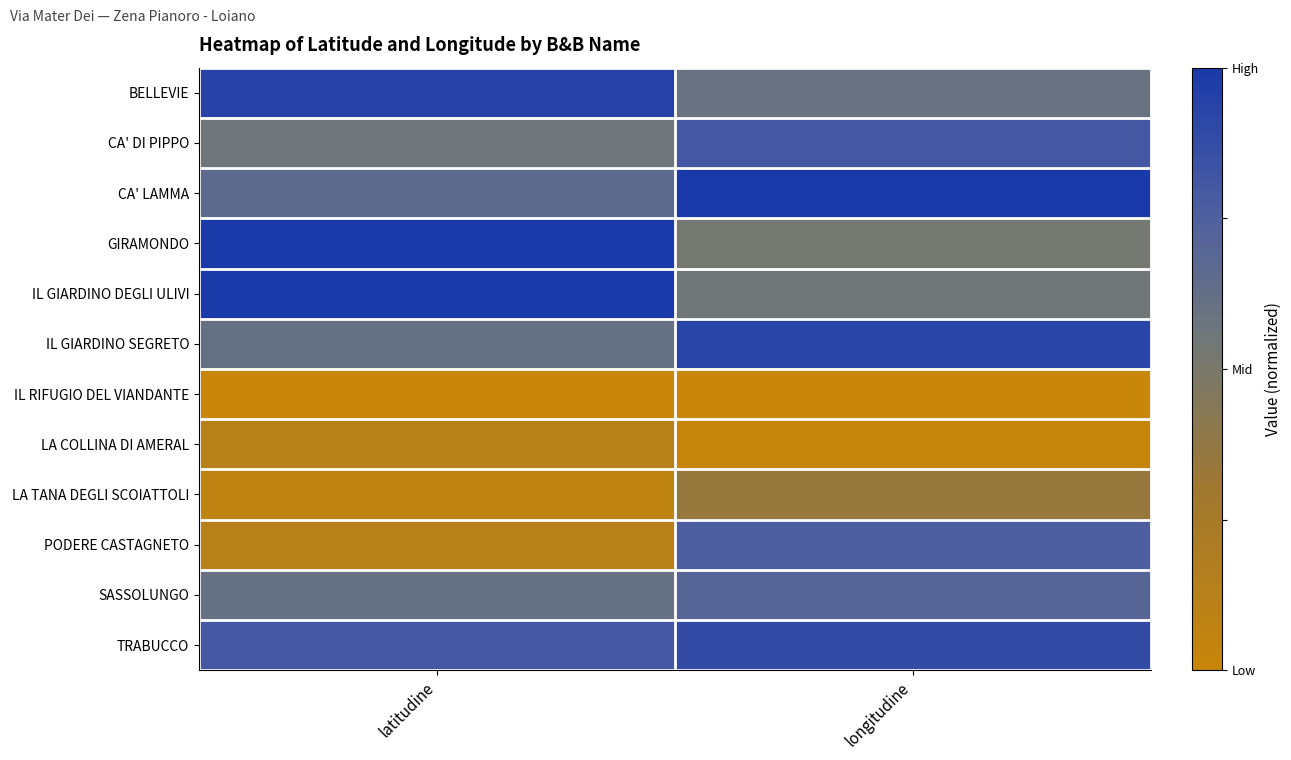

What is the spread (max minus min) of values at longitudine?

1.0